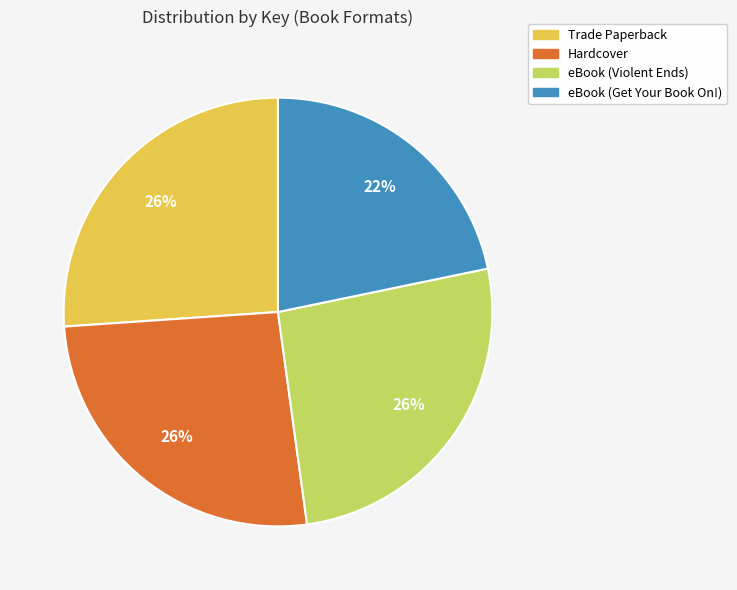

To the nearest percent, what portion does Trade Paperback represent?

26%